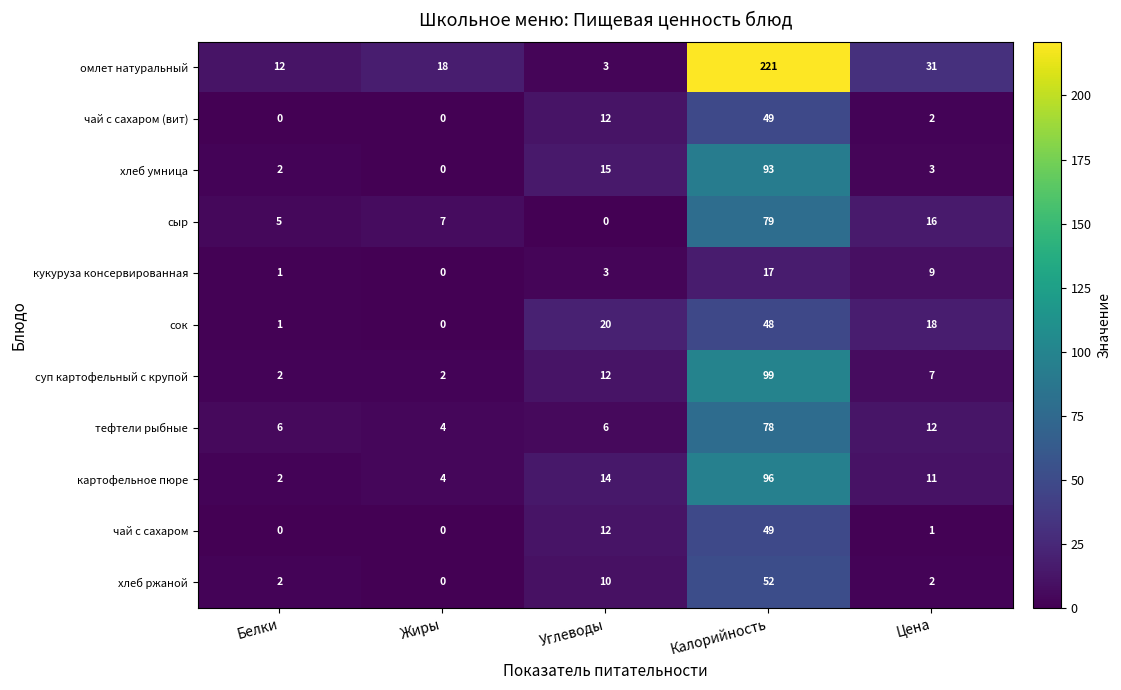

True or false: хлеб ржаной has a value of 2 at Цена.

True